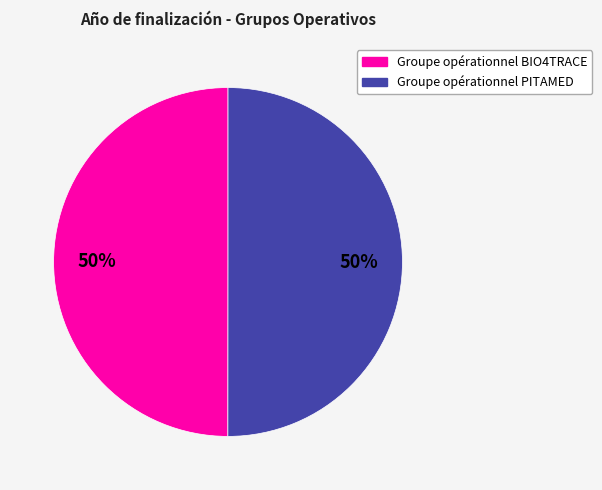

To the nearest percent, what portion does Groupe opérationnel PITAMED represent?

50%